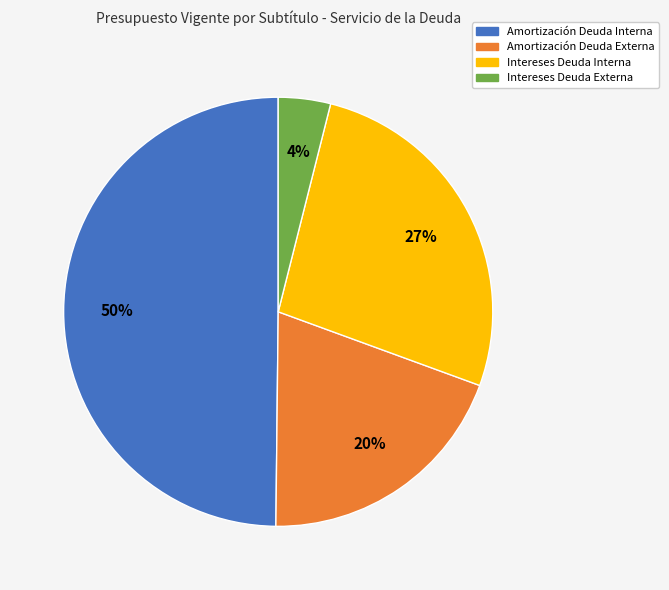

How many segments does this pie chart have?

4